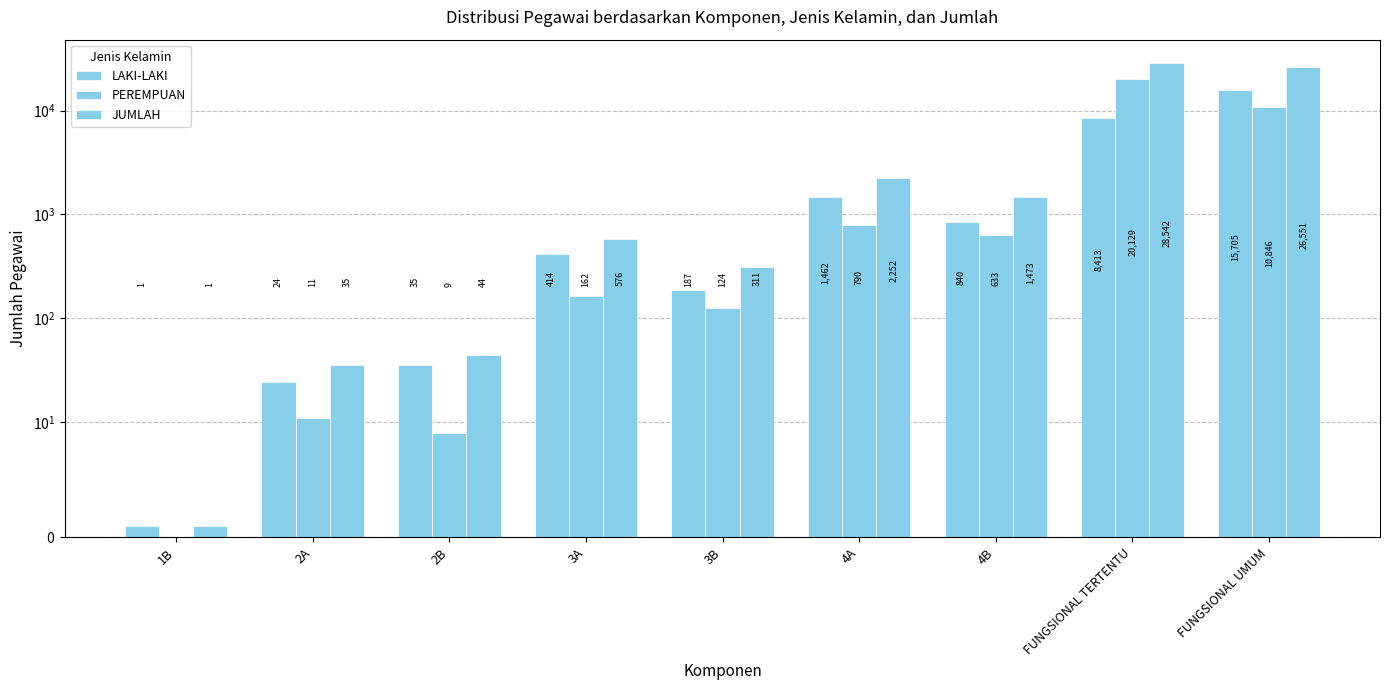

The LAKI-LAKI series shows 15 at 2B. True or false?

False